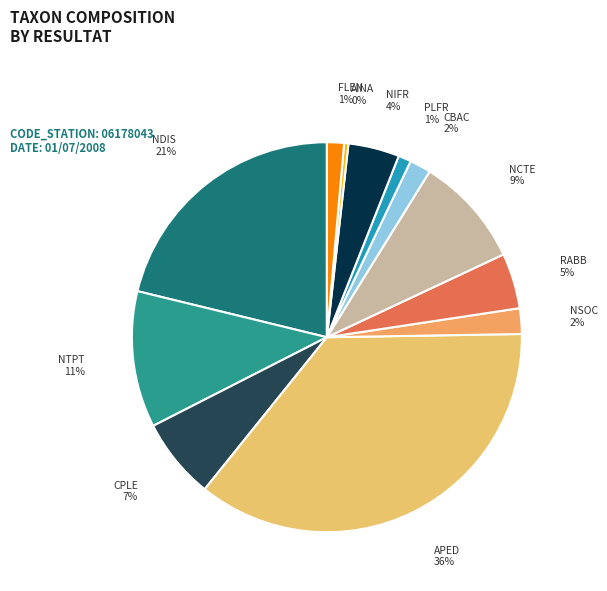

Is the sum of NIFR and NDIS greater than half?

No